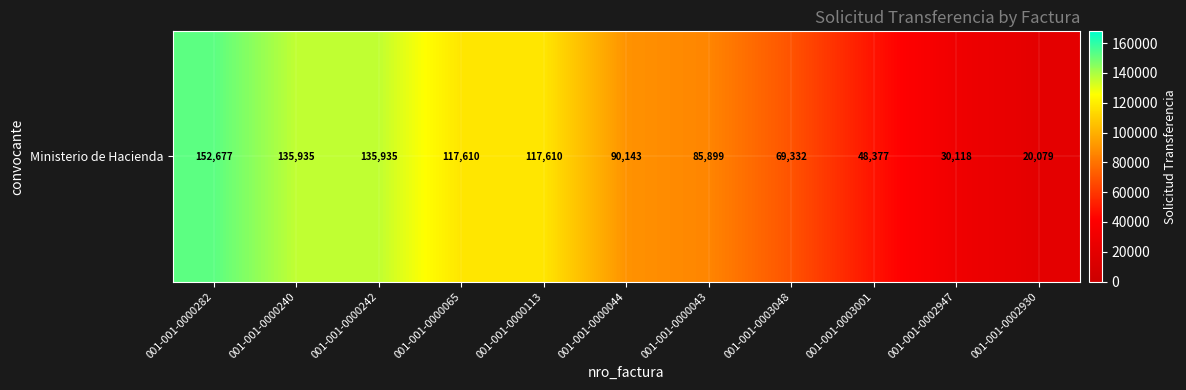

What is the change in value from 001-001-0000282 to 001-001-0003001?

-104300